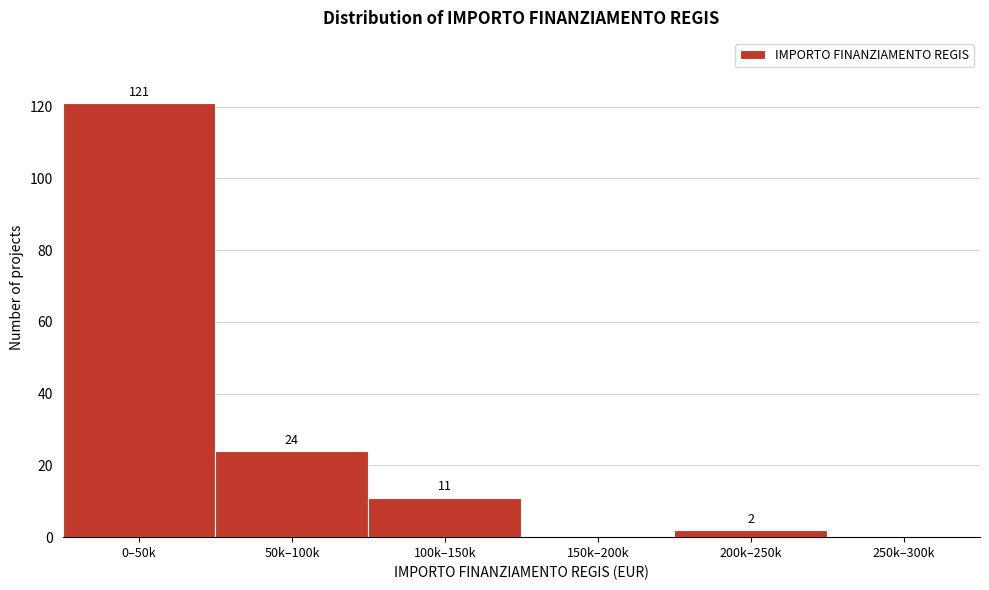

Reading left to right, transcribe all the data shown in this chart.

0–50k=121	50k–100k=24	100k–150k=11	150k–200k=0	200k–250k=2	250k–300k=0